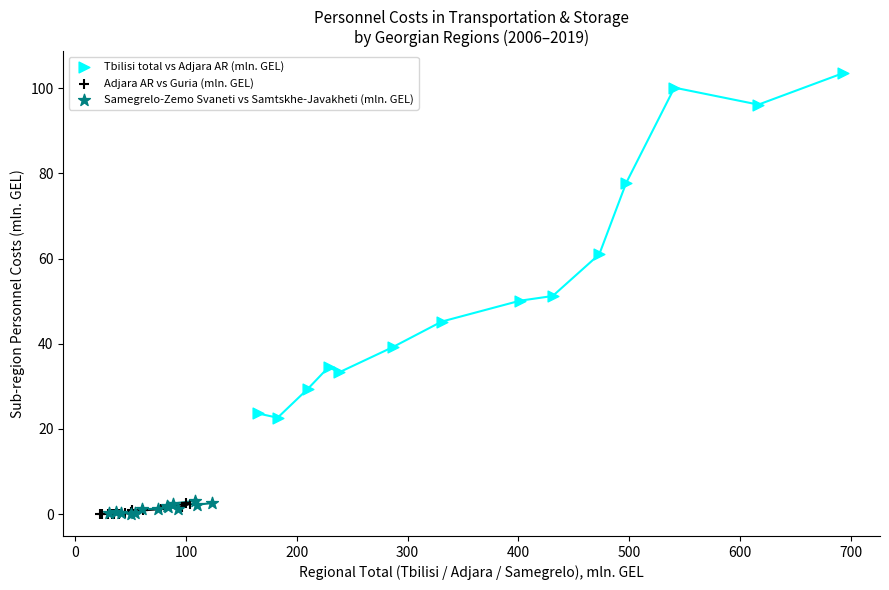

Which series has the largest Y range (max minus min)?

Tbilisi total vs Adjara AR (mln. GEL)